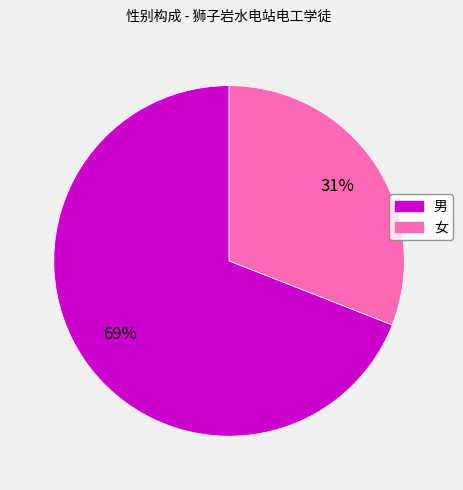

Rank the categories by value from highest to lowest.

男, 女